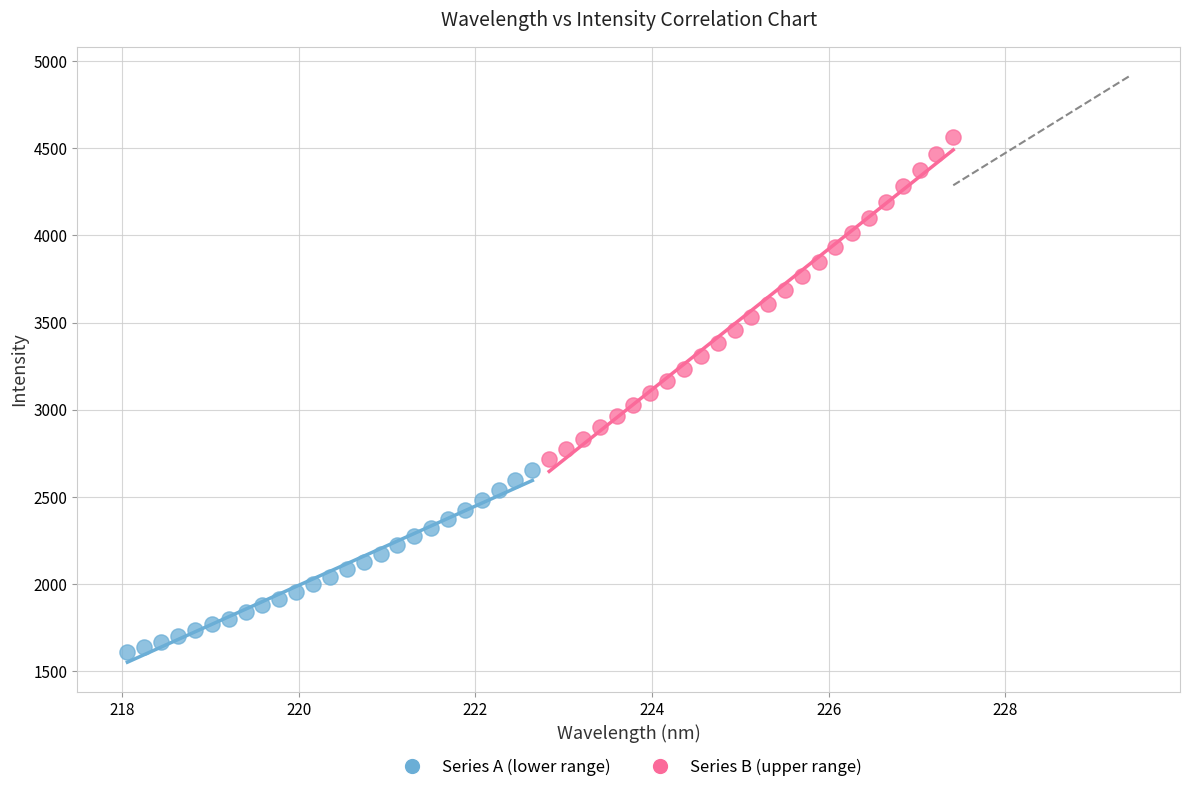

Which series has the largest Y range (max minus min)?

Series B (upper range)